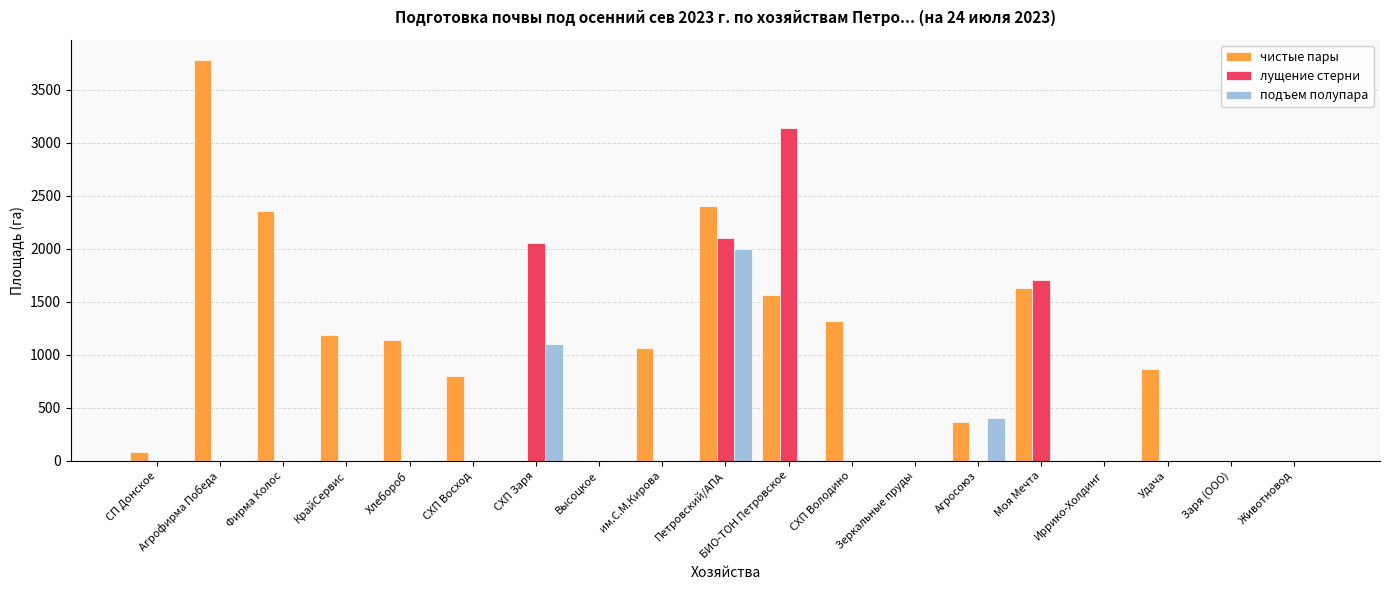

What are all the series names shown in the legend?

чистые пары, лущение стерни, подъем полупара